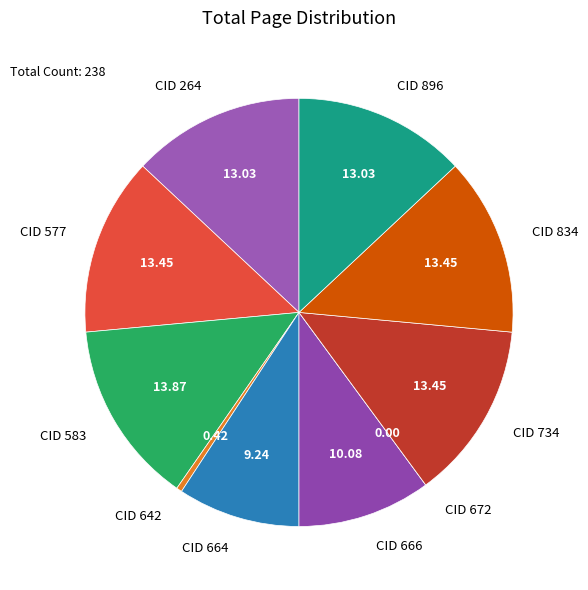

Is CID 577 the majority of the pie?

No